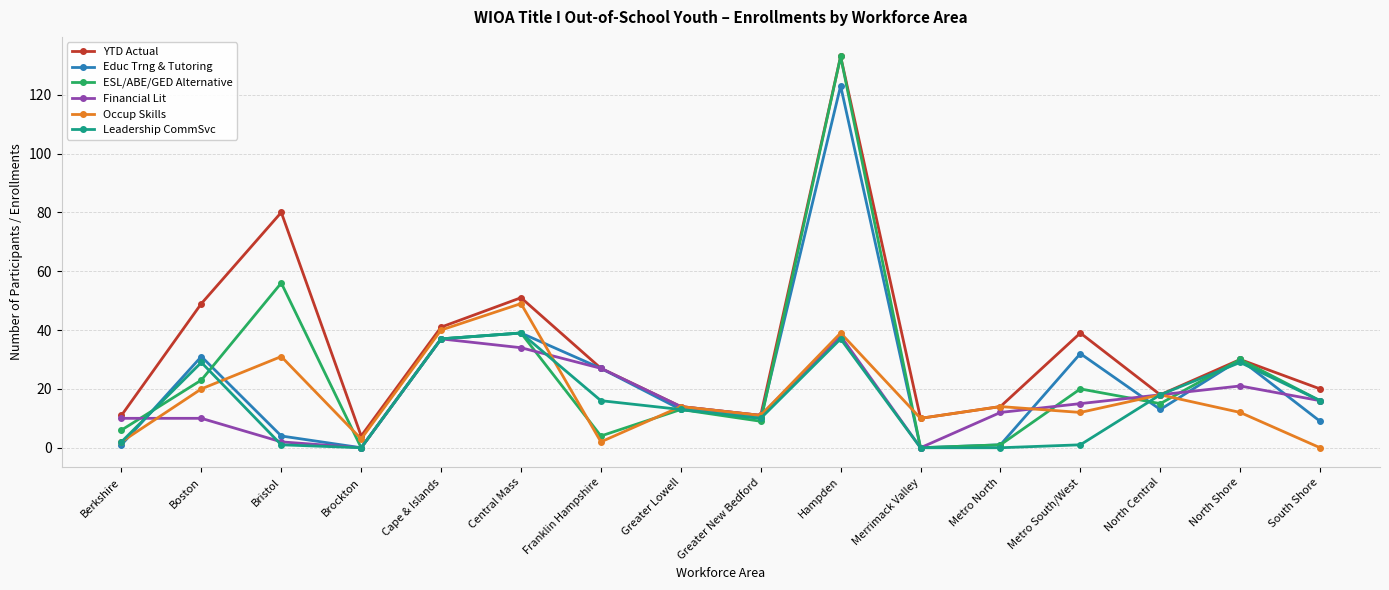

True or false: ESL/ABE/GED Alternative and Leadership CommSvc cross at least once.

True